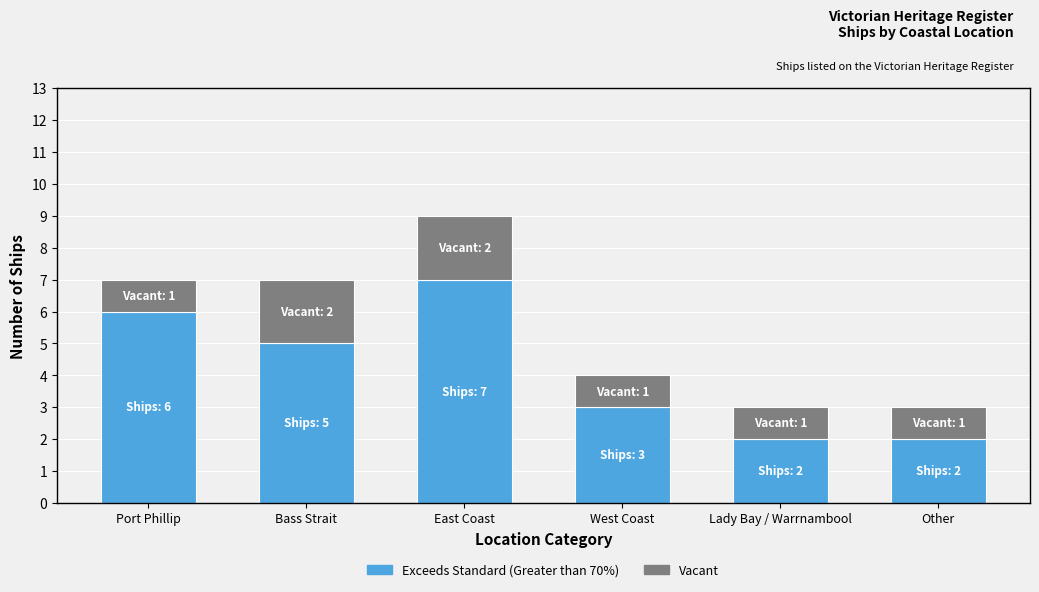

Does the chart contain any negative values?

No